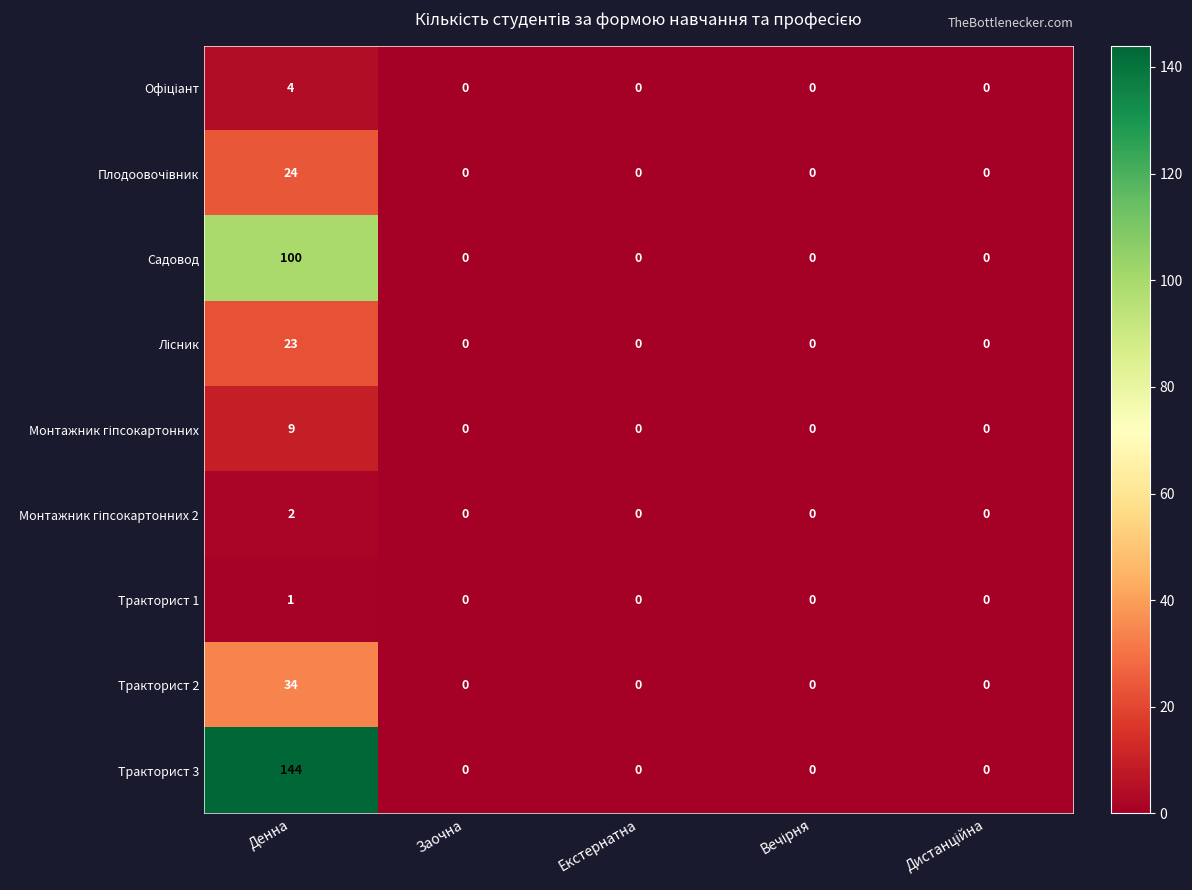

Which series has the largest range (max minus min)?

Тракторист 3